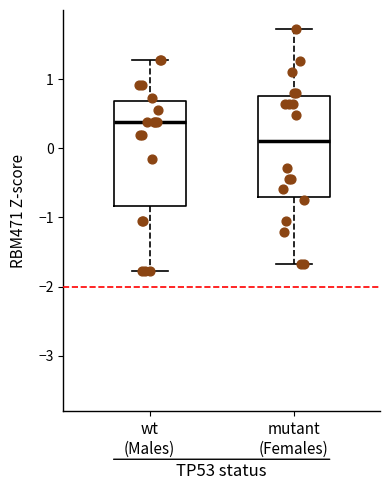

Reading left to right, transcribe this box plot: for each box, give where its median line is, the range the box spans, and where its two whiskers end, as read against the y-axis. The values are not printed on the chart, so give them approximately, as read against the axis.

wt (Males): median 0.4, box -0.8 to 0.7, whiskers -1.8 to 1.3
mutant (Females): median 0.1, box -0.7 to 0.8, whiskers -1.7 to 1.7